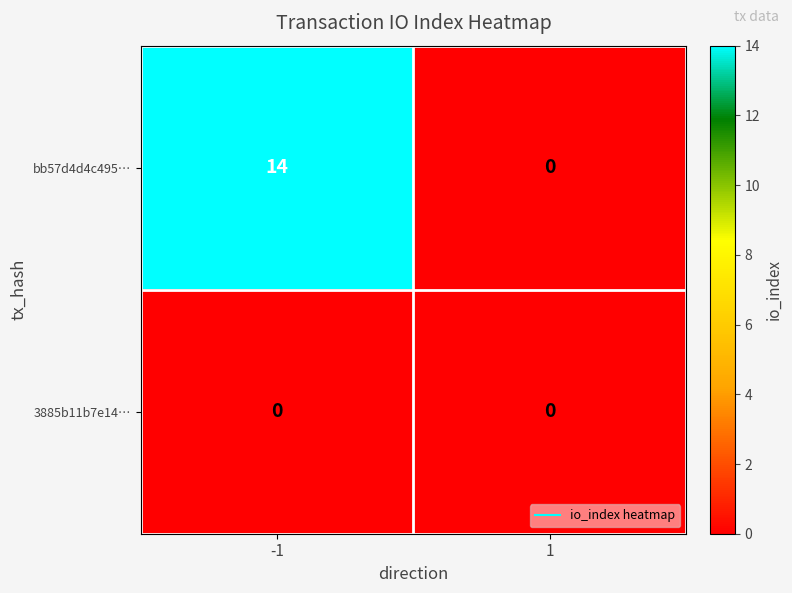

Which series has the largest total across all categories?

bb57d4d4c495…